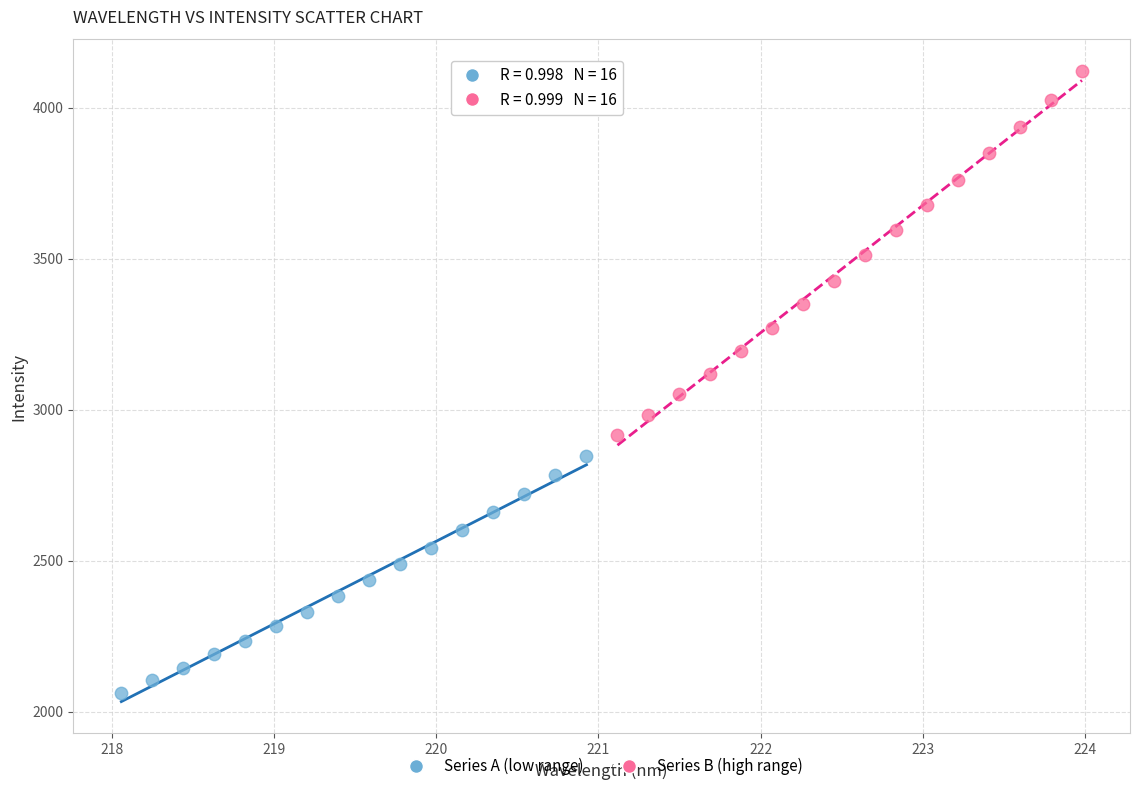

Which series reaches the maximum Y coordinate?

Series B (high range)